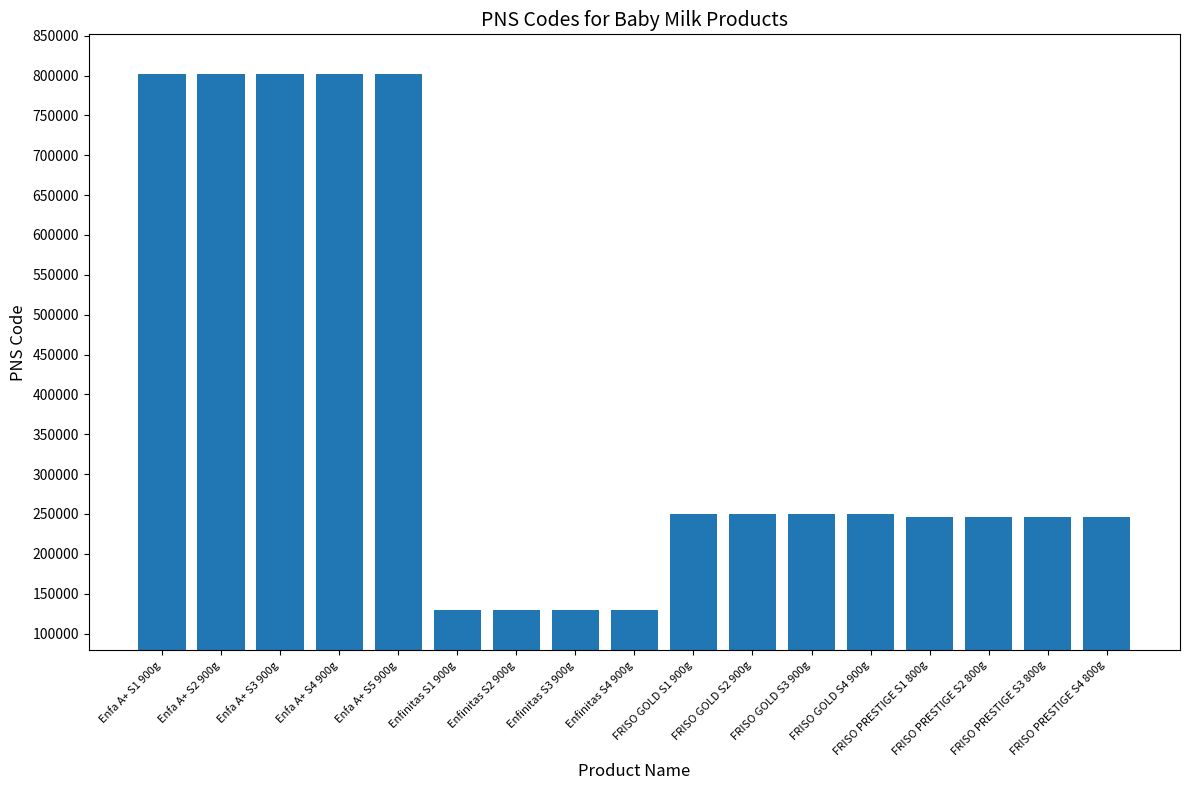

What is the minimum value shown in the chart?

128954